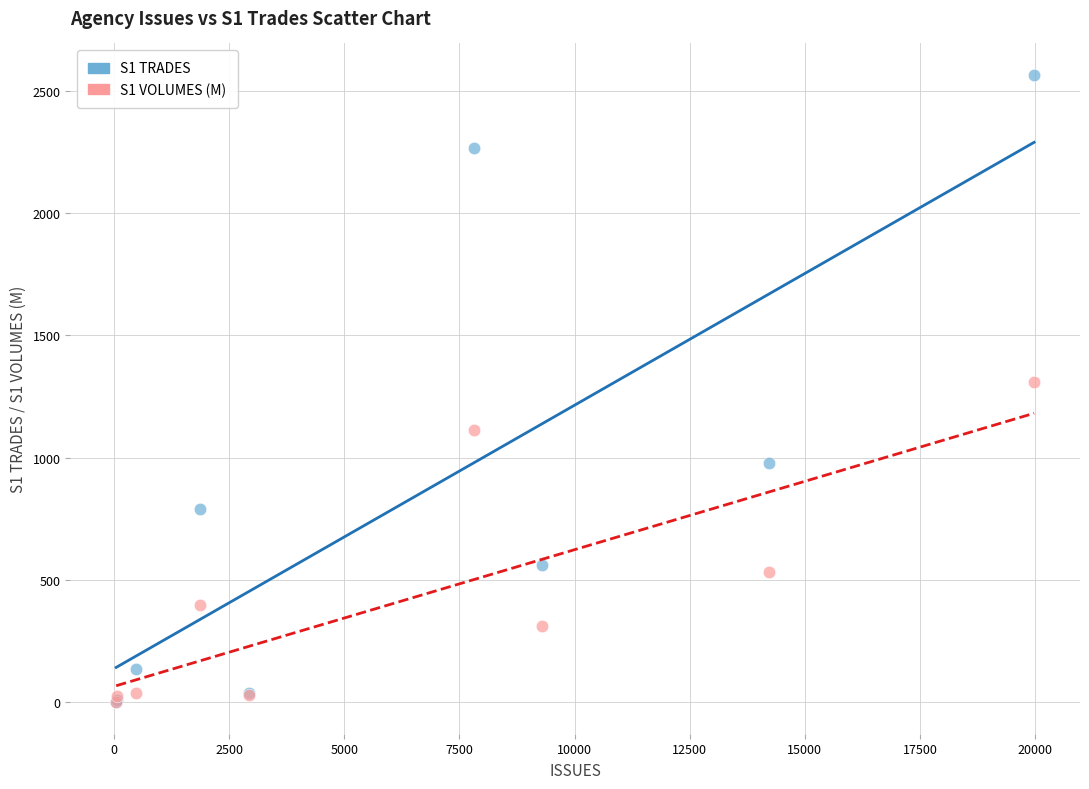

Across all series, what Y value is closest to 1282?

1310.9